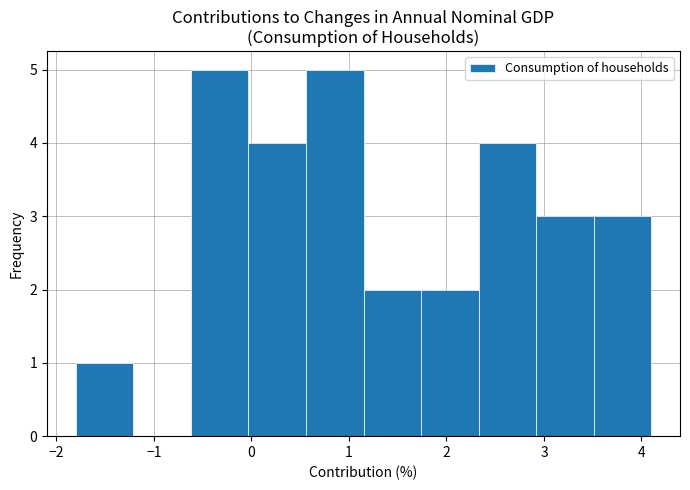

How tall is the bar that spans 1.74 to 2.33 on the x-axis? Neither the bar edges nor the heights are printed on the chart, so give them approximately, as read against the axes.

2